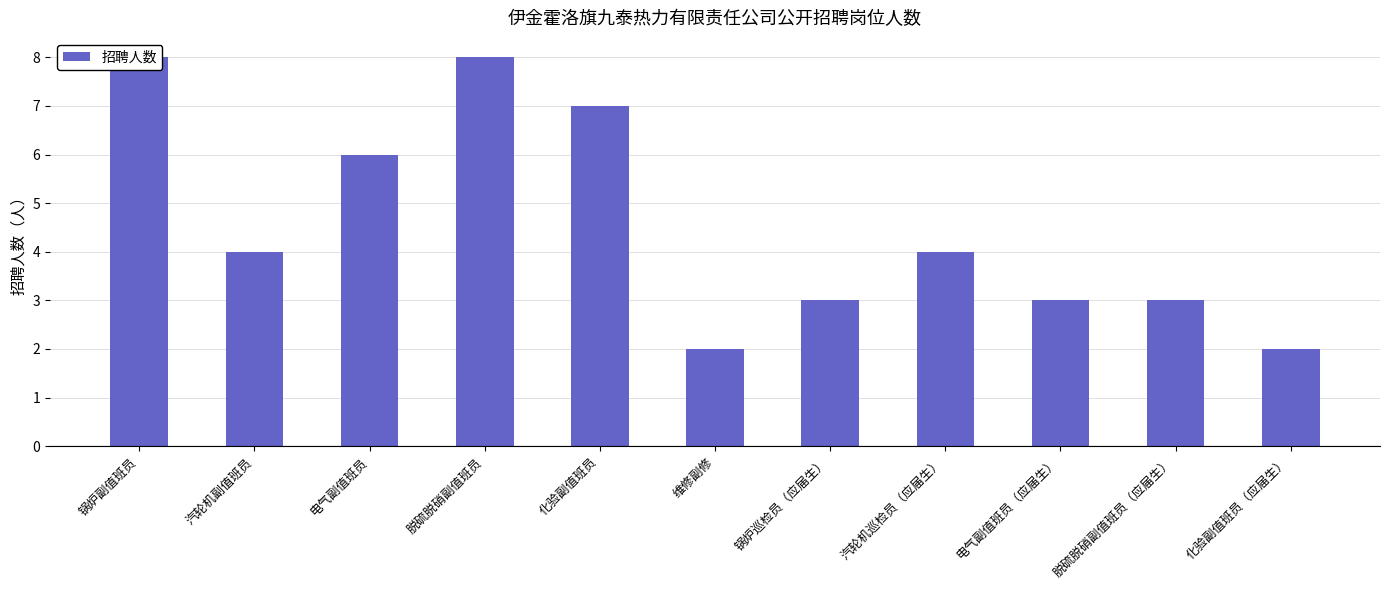

Where does the data first go above 4?

锅炉副值班员